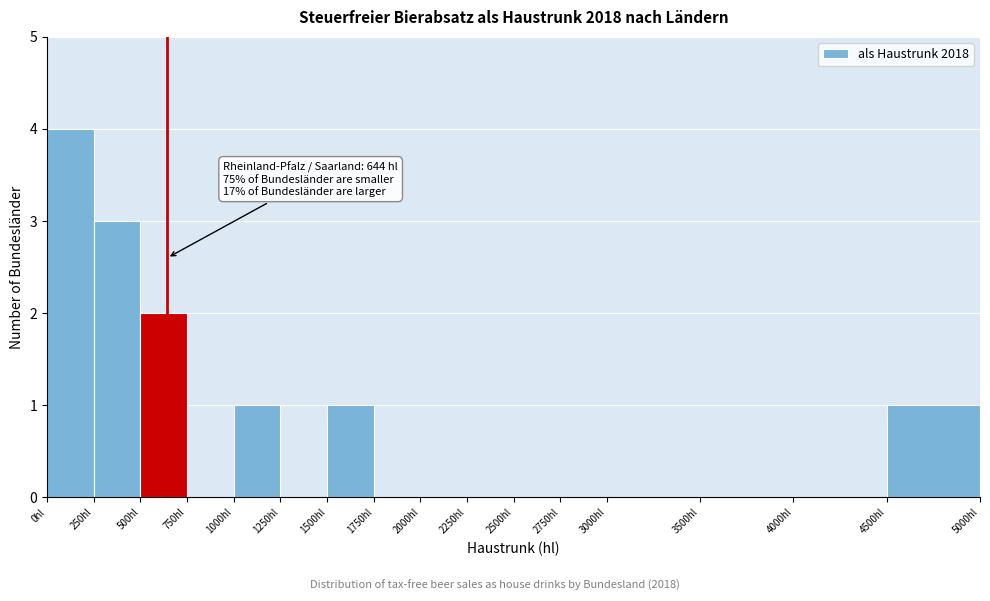

Over which range of the x-axis is the bar tallest?

0 to 250